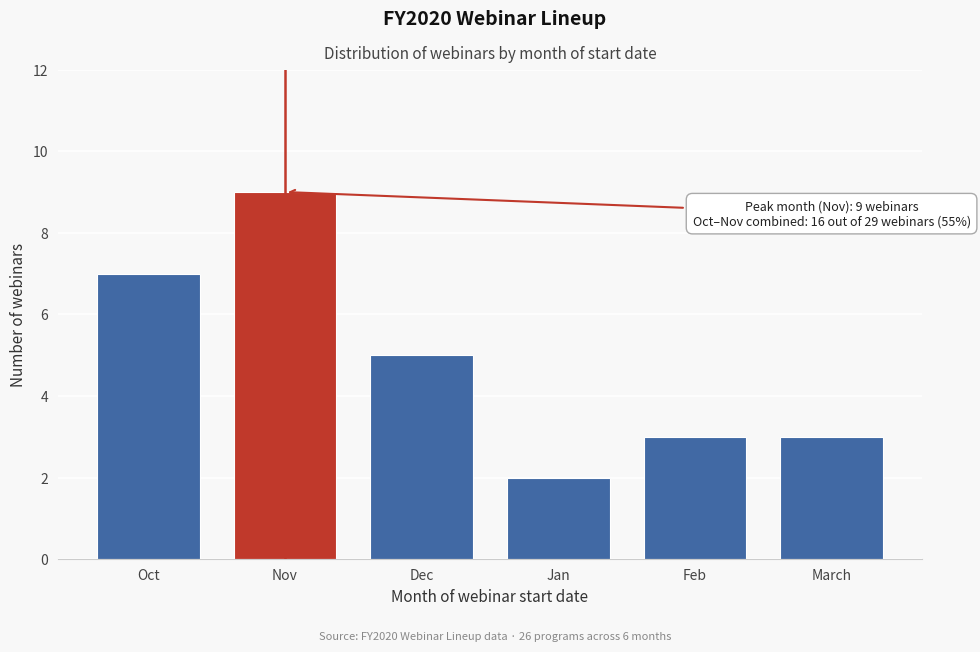

Reading left to right, transcribe all the data shown in this chart.

7	9	5	2	3	3